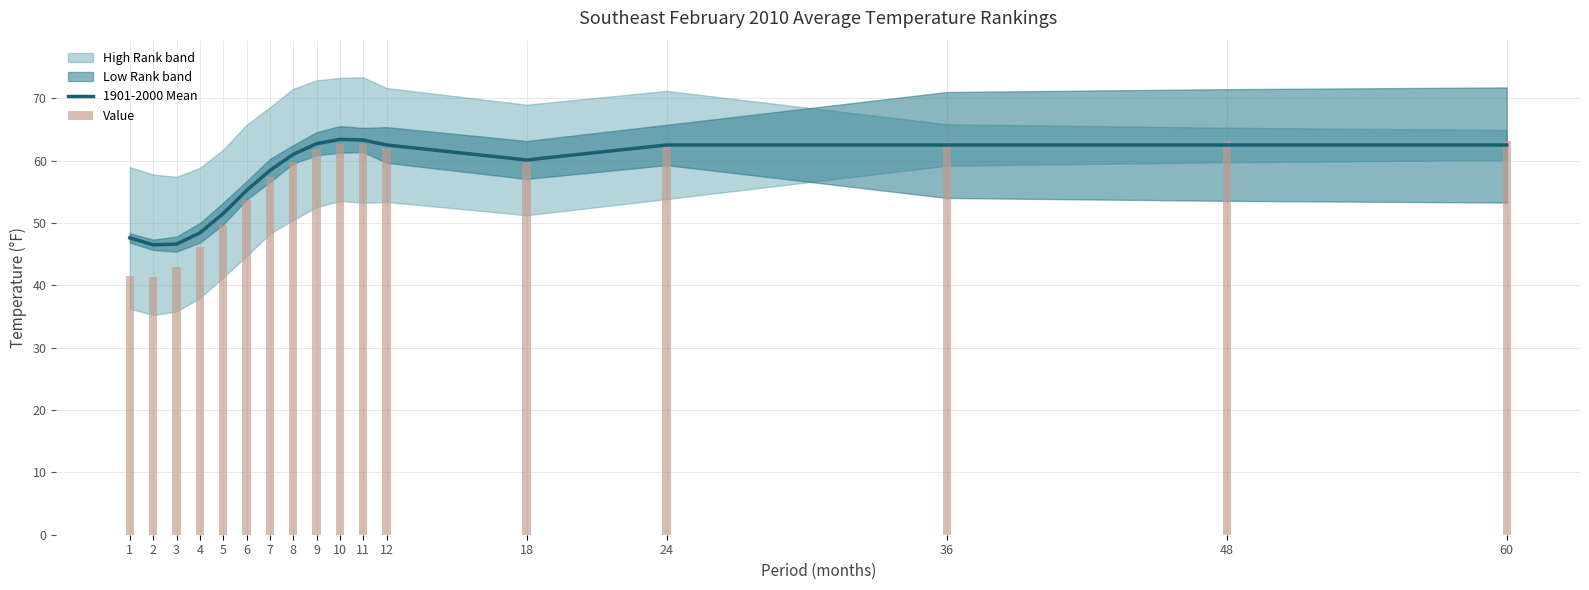

What is the minimum value for 1901-2000 Mean?

46.5